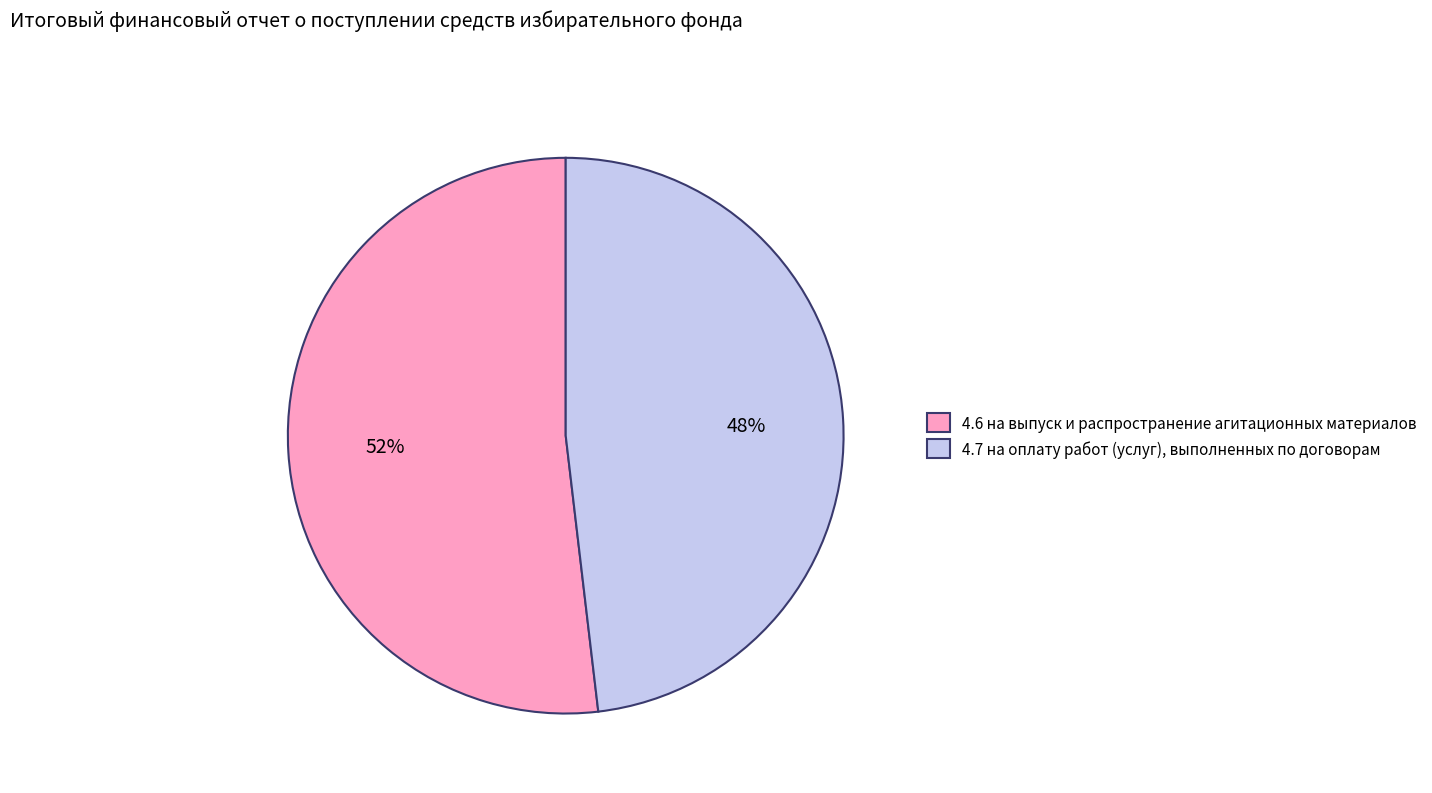

Do 4.7 на оплату работ (услуг), выполненных по договорам and 4.6 на выпуск и распространение агитационных материалов together represent more than half of the pie?

Yes